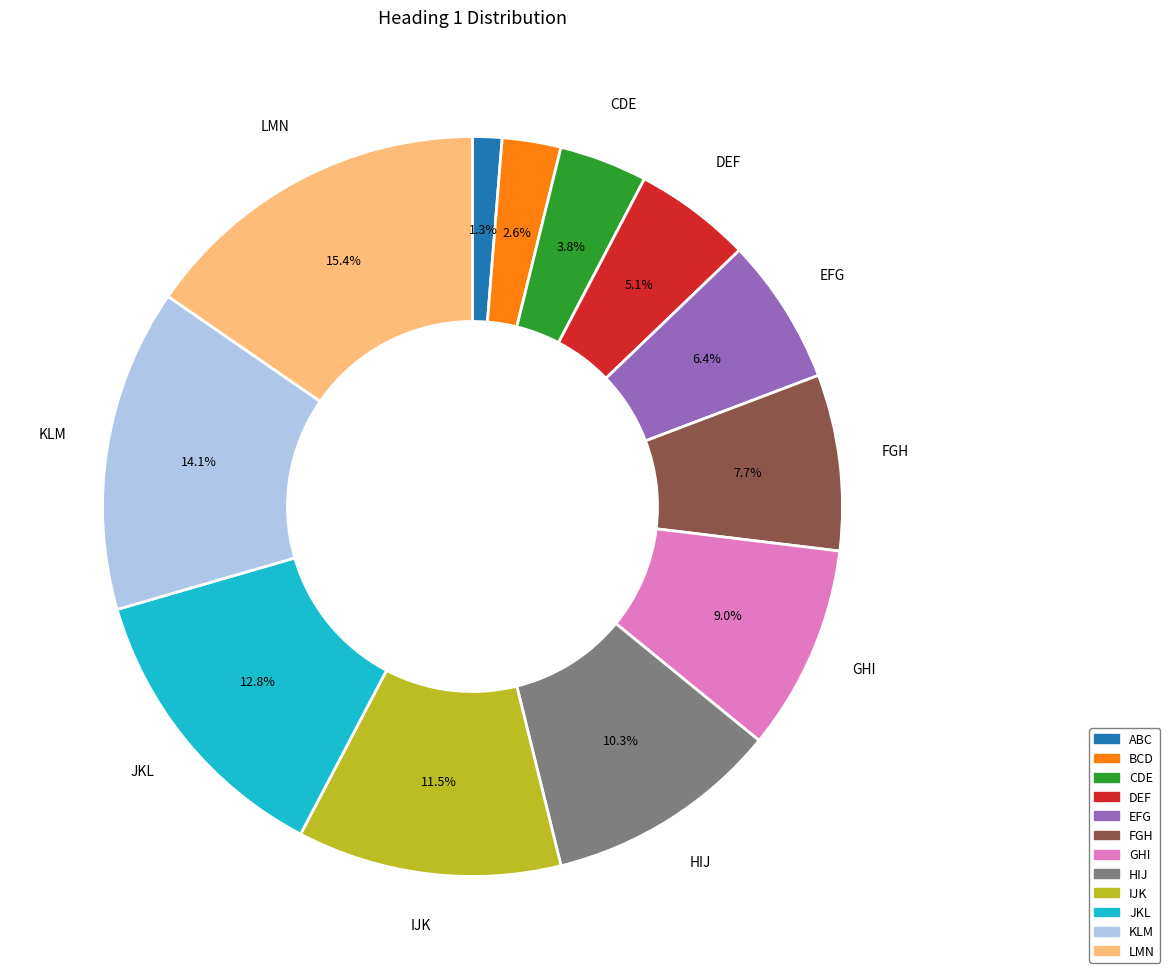

Is it true that FGH is 1% of the pie?

False